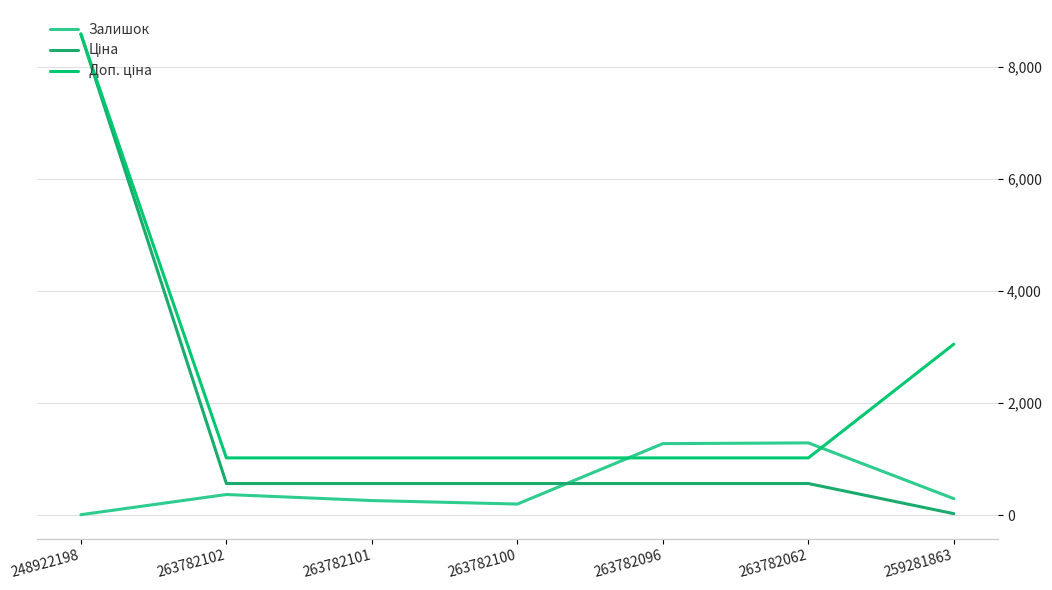

Is it true that Ціна equals 843.6 at 263782096?

False